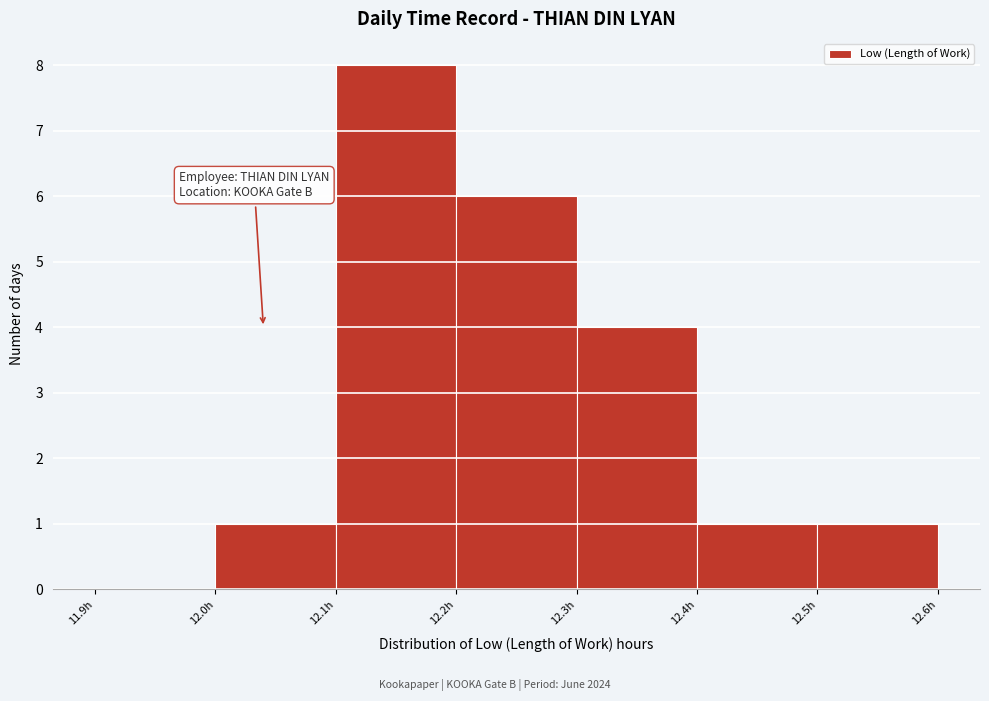

How tall is the bar that spans 12.4 to 12.5 on the x-axis? The values are not printed on the chart, so give them approximately, as read against the axis.

1